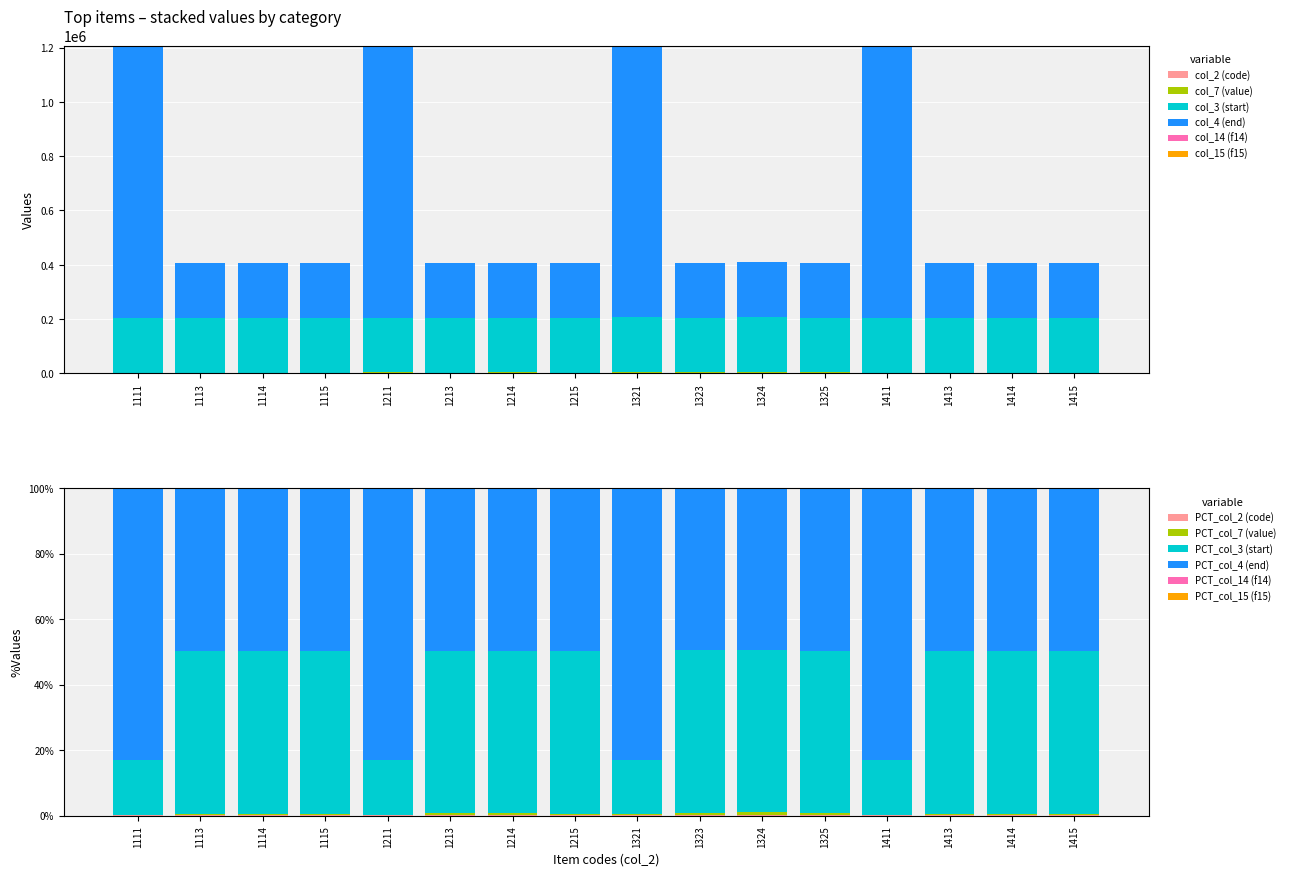

Which series has the largest total across all categories?

col_4 (end)